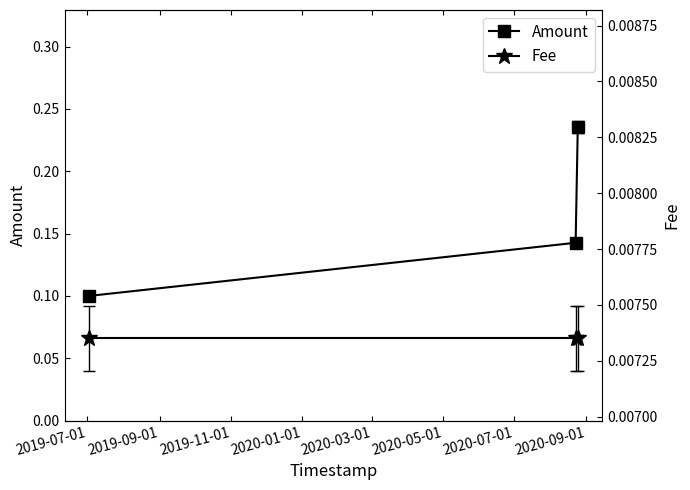

Where is Amount nearest to the value 0?

2019-07-01